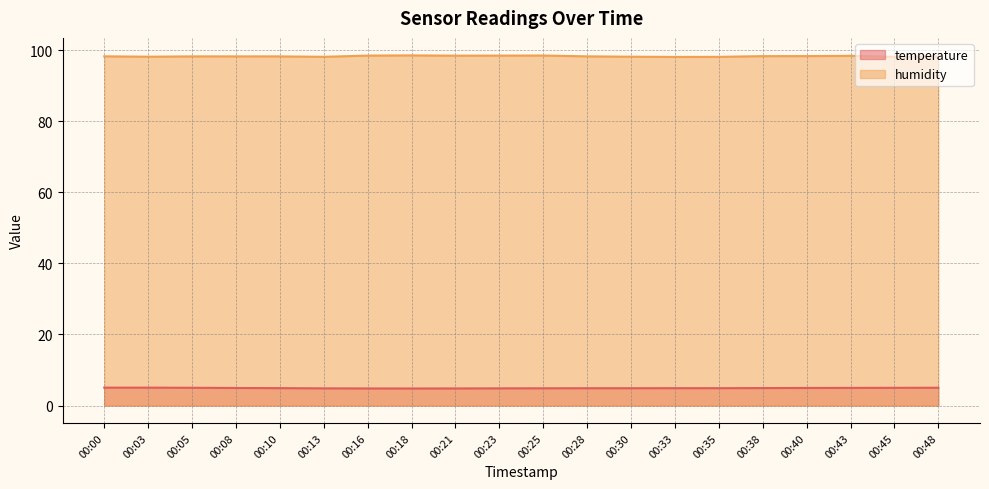

What is the approximate value of humidity at 00:05?

98.2